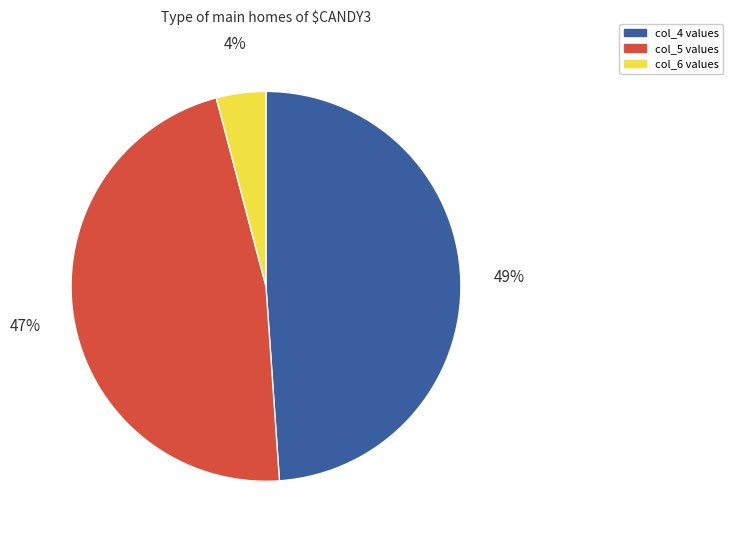

To the nearest percent, what portion does col_6 represent?

4%